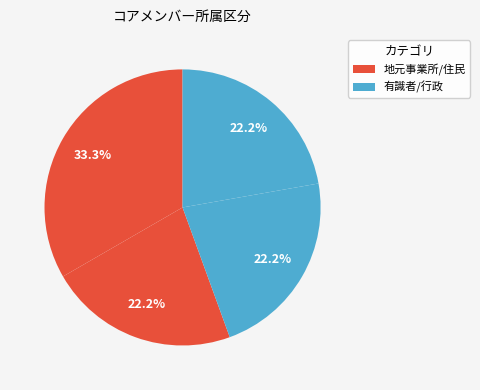

Count the number of slices in the pie.

4